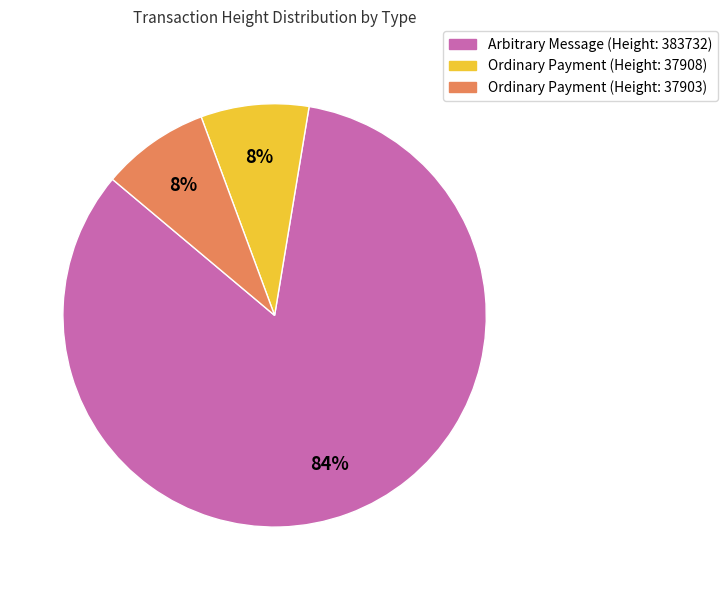

Is there a majority slice in this chart?

Yes